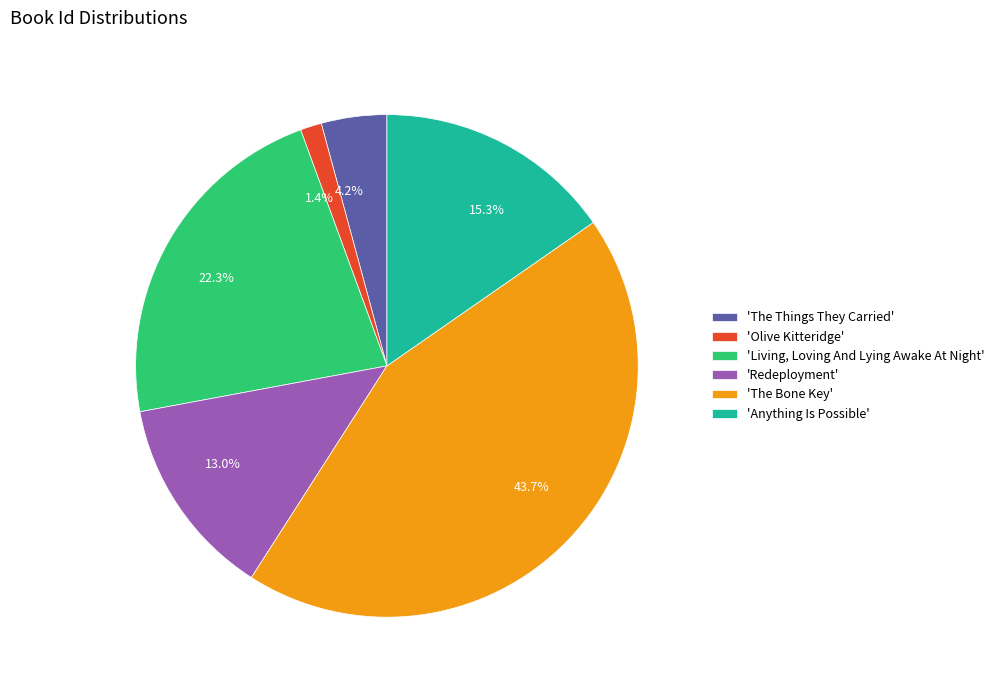

Is there a majority slice in this chart?

No